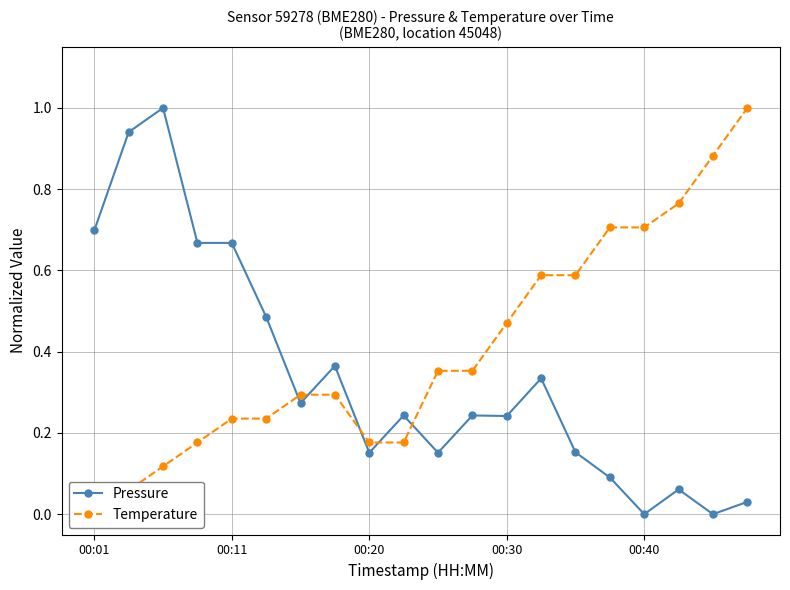

True or false: Pressure and Temperature intersect in this chart.

True